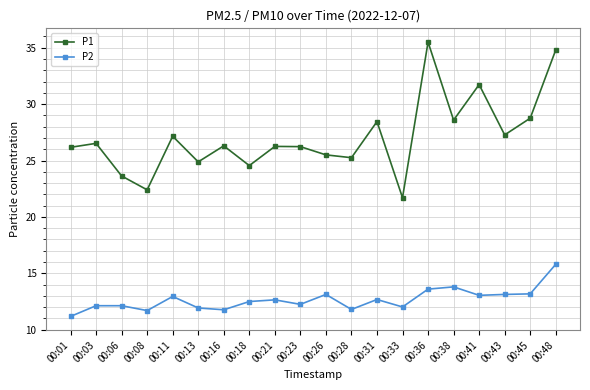

What is the value of the P2 point at the 1st from the left?

11.2